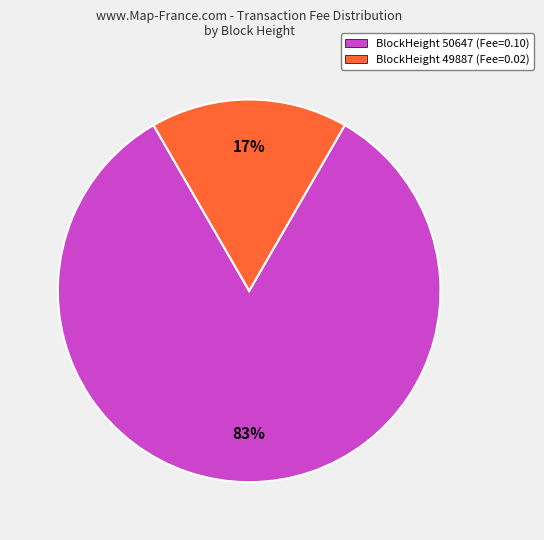

Rank the categories by value from lowest to highest.

BlockHeight 49887 (Fee=0.02), BlockHeight 50647 (Fee=0.10)